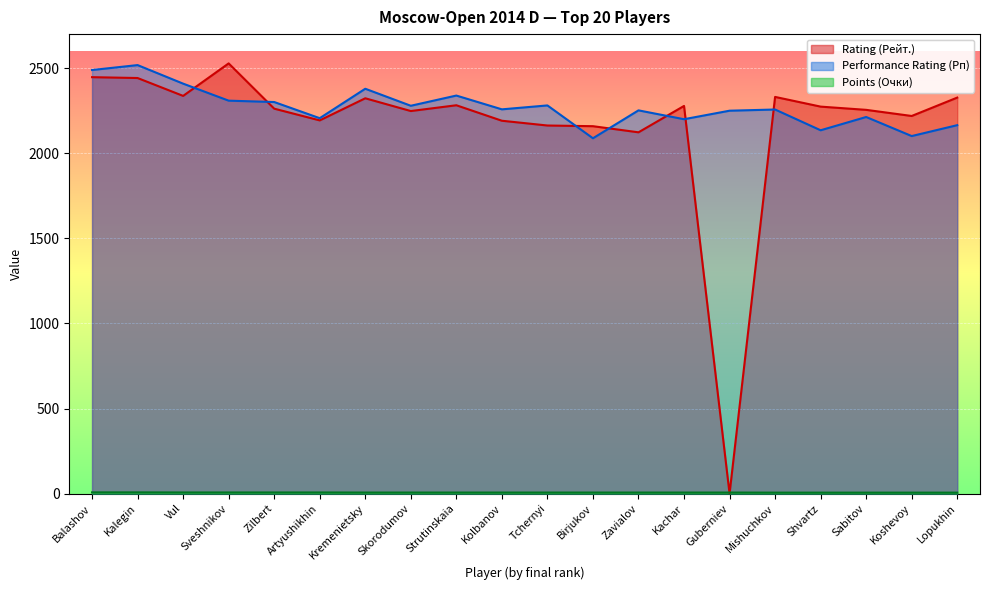

Which series changed the most between Birjukov and Kachar?

Rating (Рейт.)